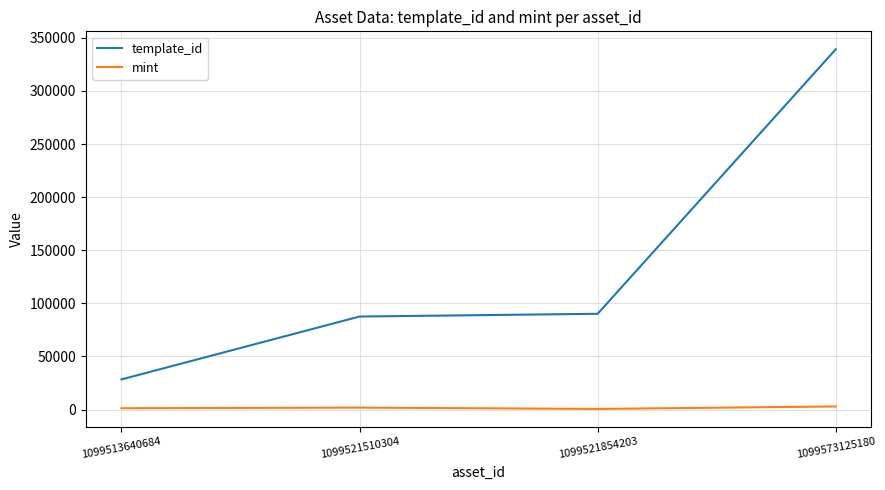

What is the lowest value of the template_id series?

28405